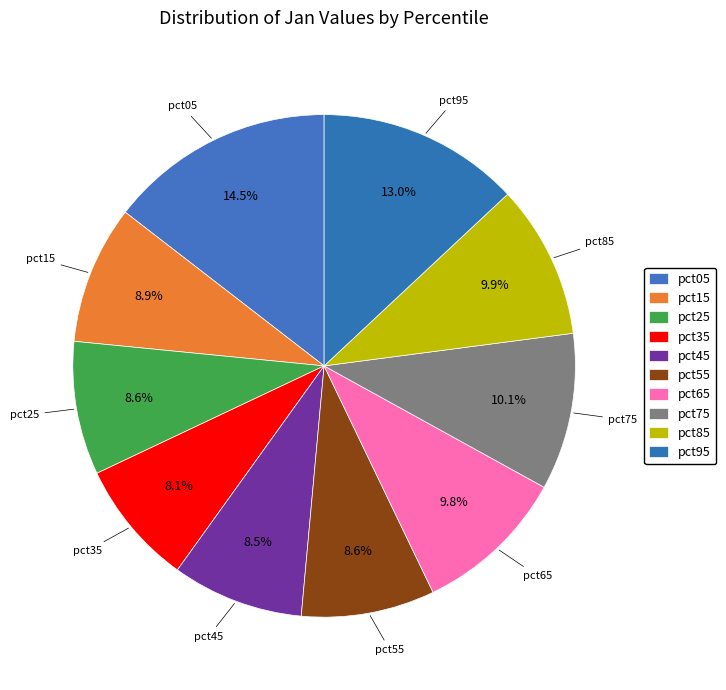

To the nearest percent, what is the average slice percentage?

10%